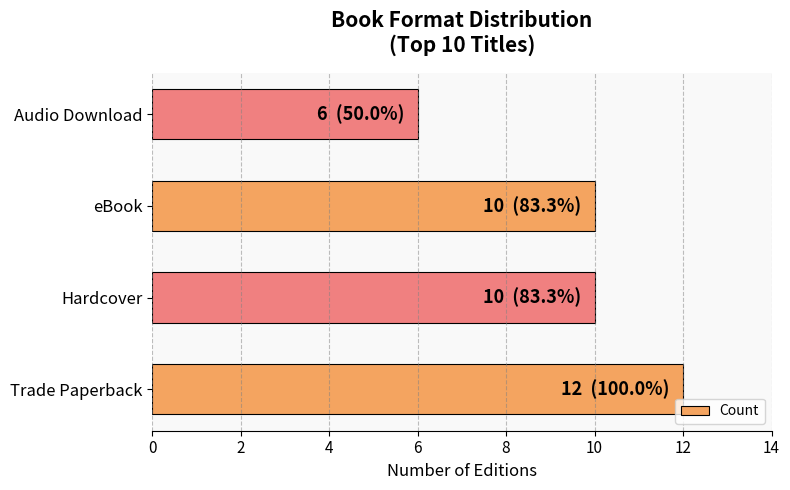

What is the change in value from Hardcover to Audio Download?

-4